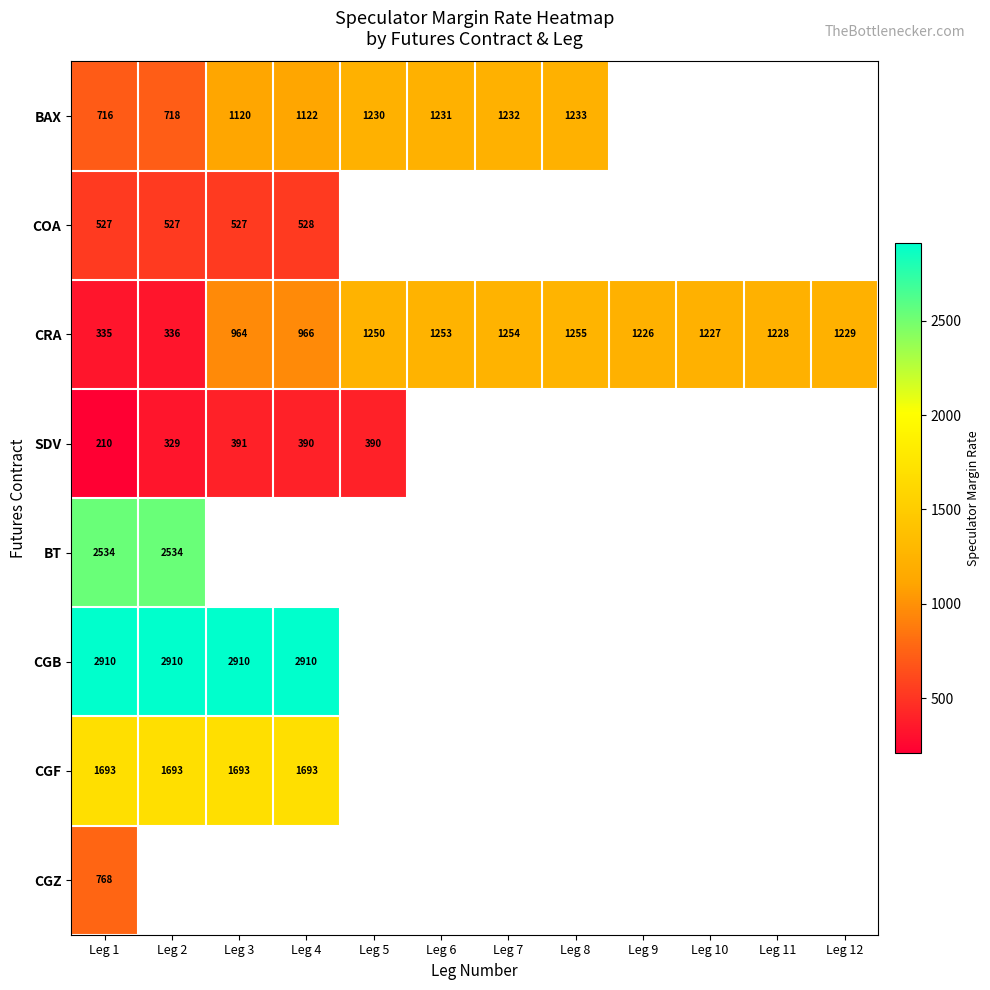

Between Leg 6 and Leg 7, which is larger?

Leg 7